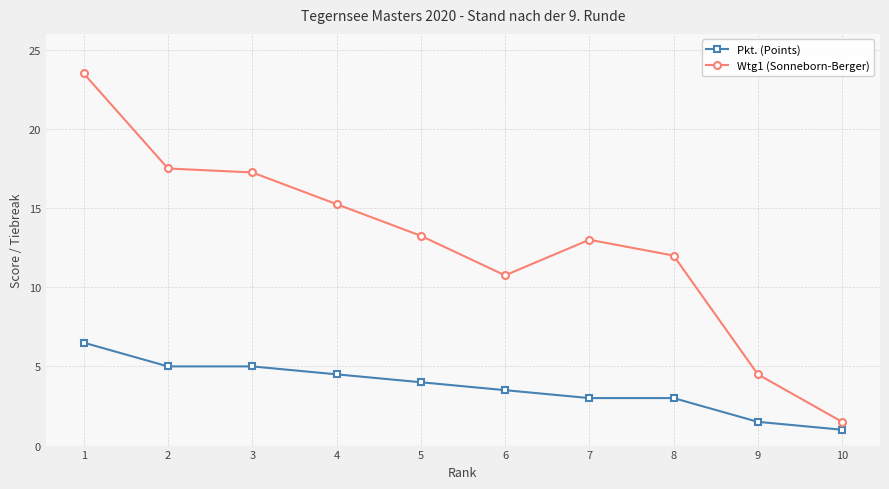

What is the value of the Wtg1 (Sonneborn-Berger) point at the 6th from the left?

10.8